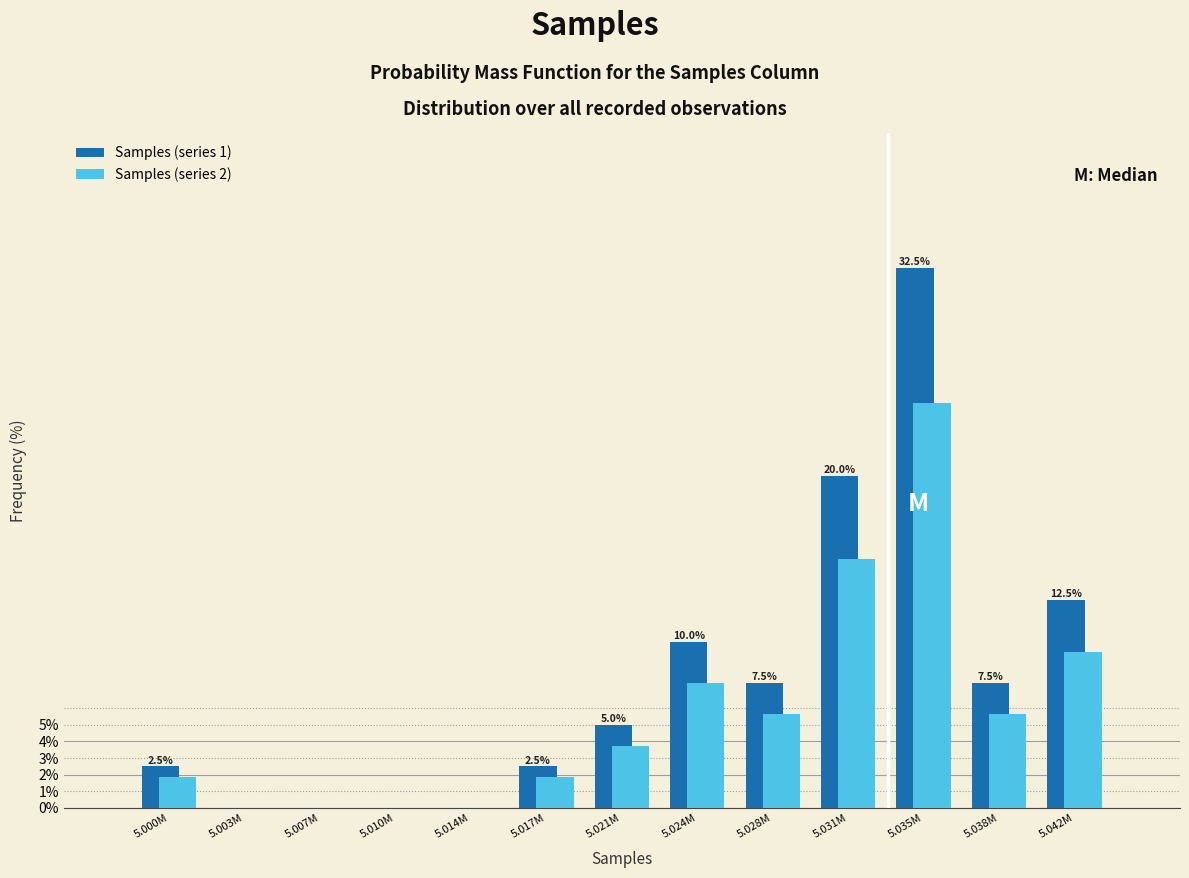

Reading right to left, transcribe all the data shown in this chart.

Samples (series 1): 5.042M=12.5	5.038M=7.5	5.035M=32.5	5.031M=20.0	5.028M=7.5	5.024M=10.0	5.021M=5.0	5.017M=2.5	5.014M=0.0	5.010M=0.0	5.007M=0.0	5.003M=0.0	5.000M=2.5
Samples (series 2): 5.042M=9.4	5.038M=5.6	5.035M=24.4	5.031M=15.0	5.028M=5.6	5.024M=7.5	5.021M=3.8	5.017M=1.9	5.014M=0.0	5.010M=0.0	5.007M=0.0	5.003M=0.0	5.000M=1.9